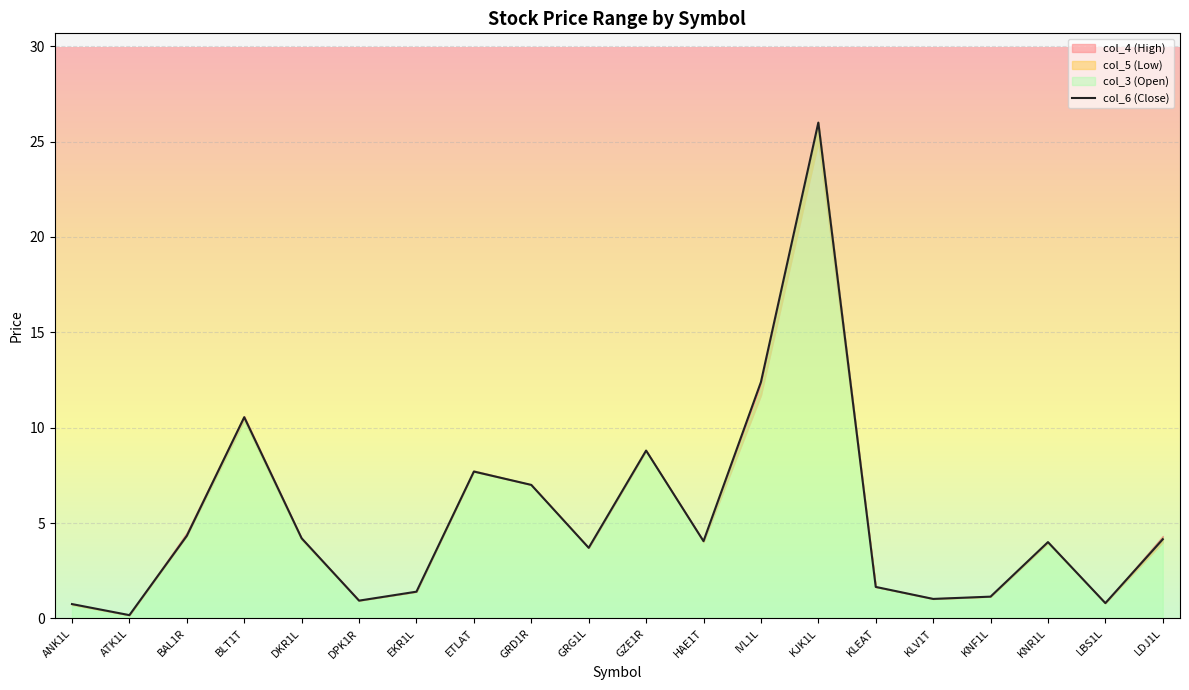

How many interior local peaks (higher than both neighbors) does the data have?

5